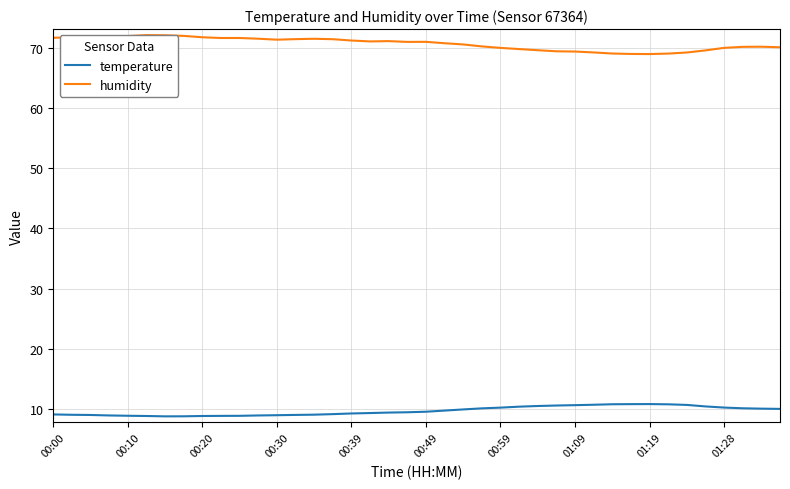

Which series has the largest range (max minus min)?

humidity